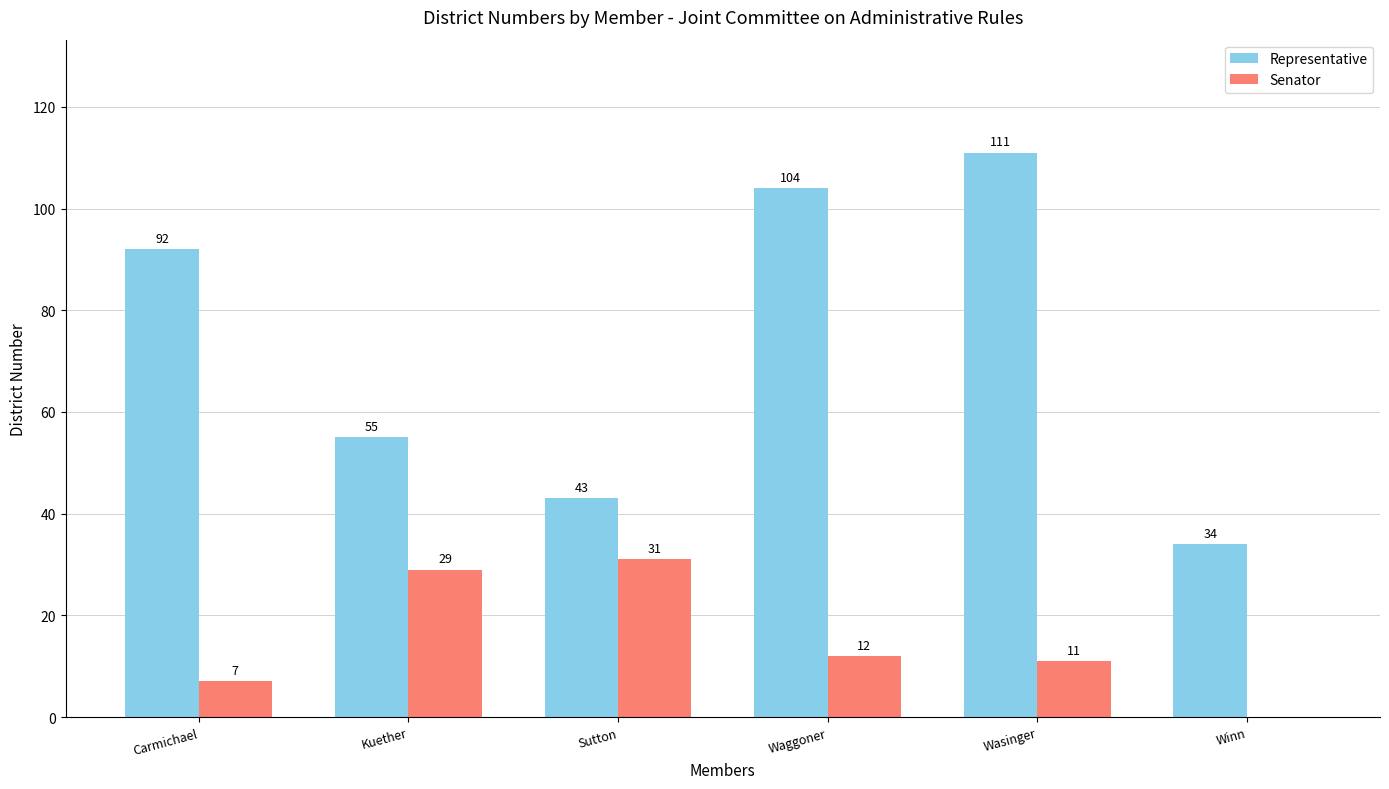

Reading left to right, transcribe all the data shown in this chart.

Representative: 92	55	43	104	111	34
Senator: 7	29	31	12	11	0